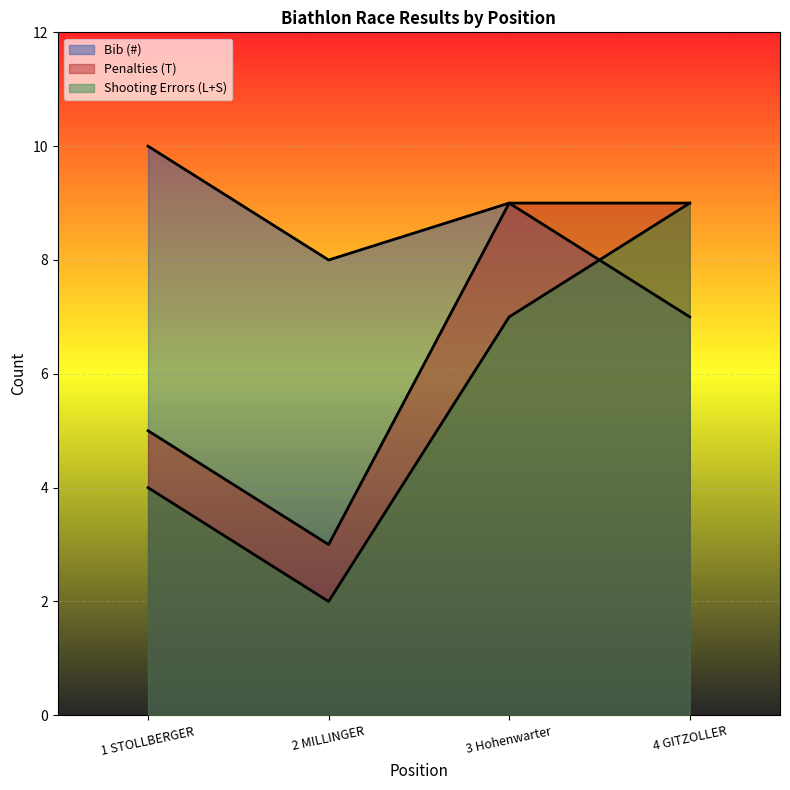

How many intersections are there between Bib (#) and Shooting Errors (L+S)?

1